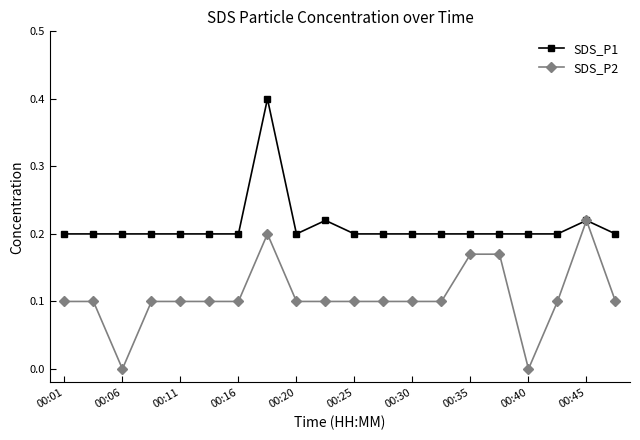

What is the value of the SDS_P2 point at the 7th from the left?

0.1